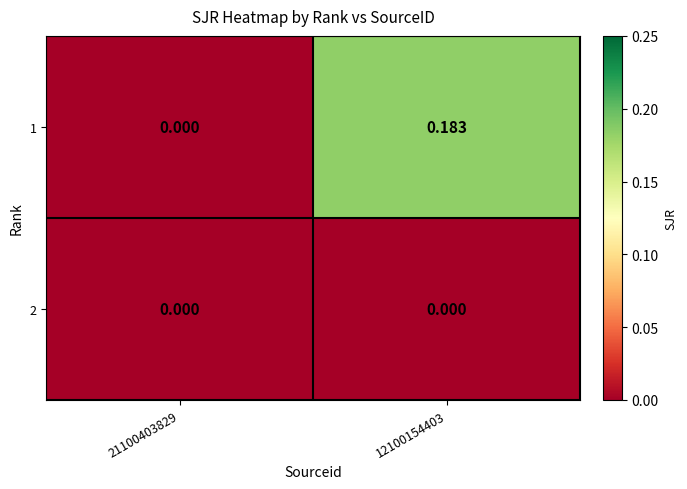

List the series in order of their overall mean, lowest first.

2, 1